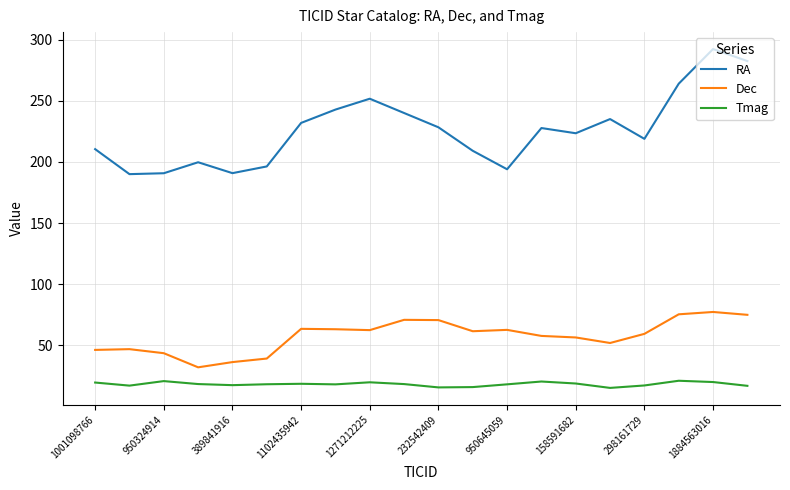

List the series in order of their peak value, highest first.

RA, Dec, Tmag